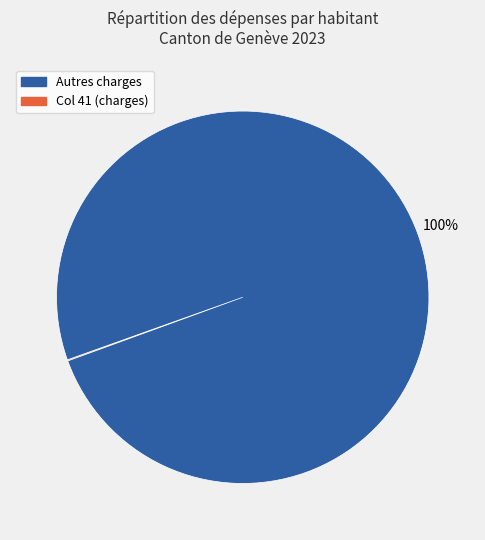

To the nearest percent, what is the difference between the largest and smallest slice percentages?

100%